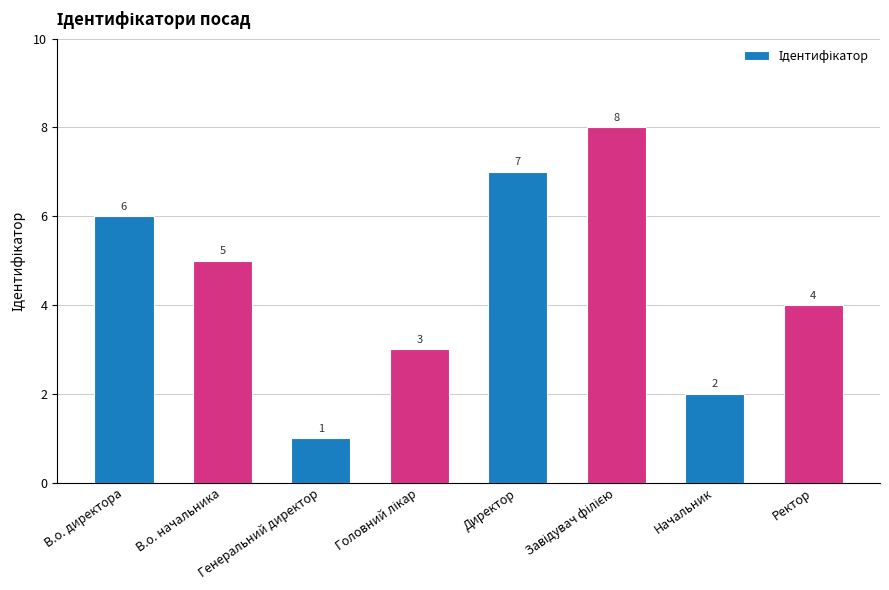

Which category has the lowest value across all series?

Генеральний директор